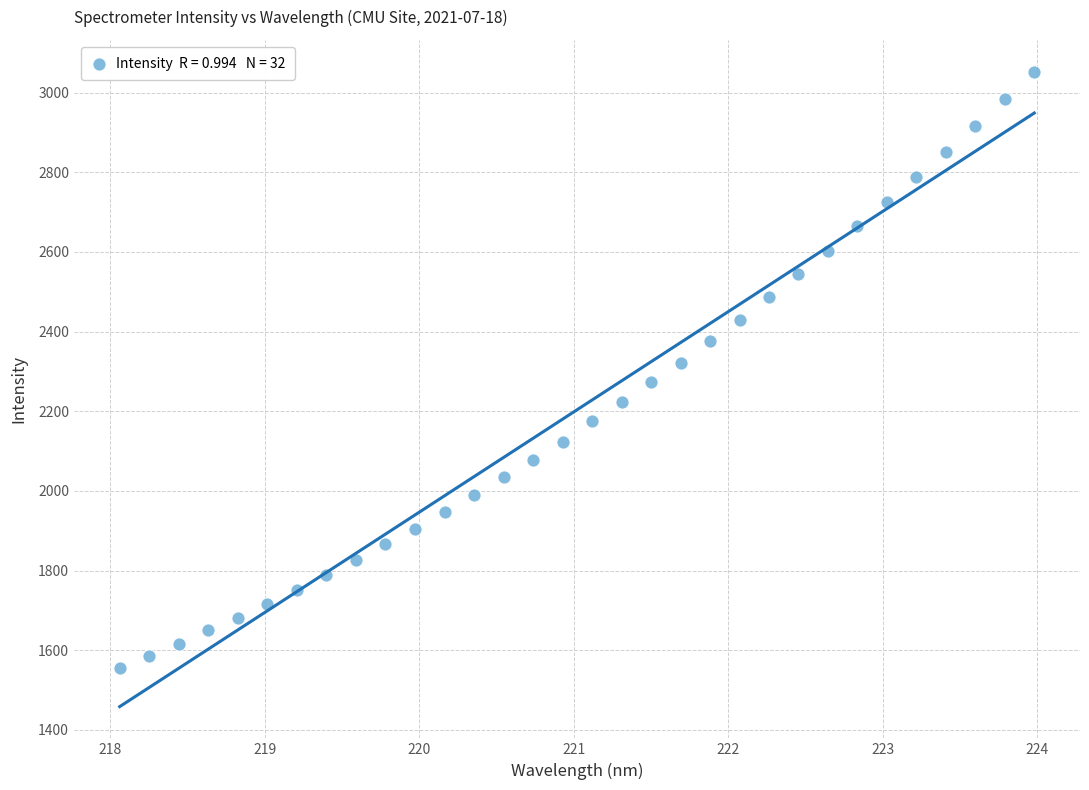

What is the range of X values (max minus min)?

5.9